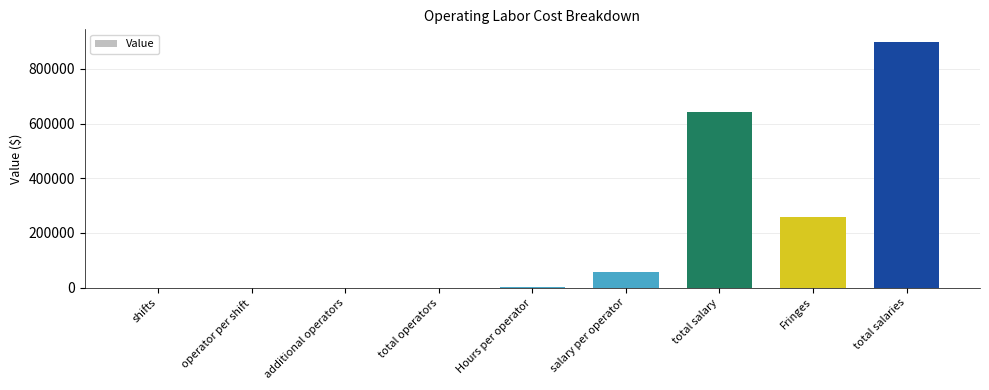

Approximately how many times larger is the value at total salaries compared to Hours per operator?

308.0